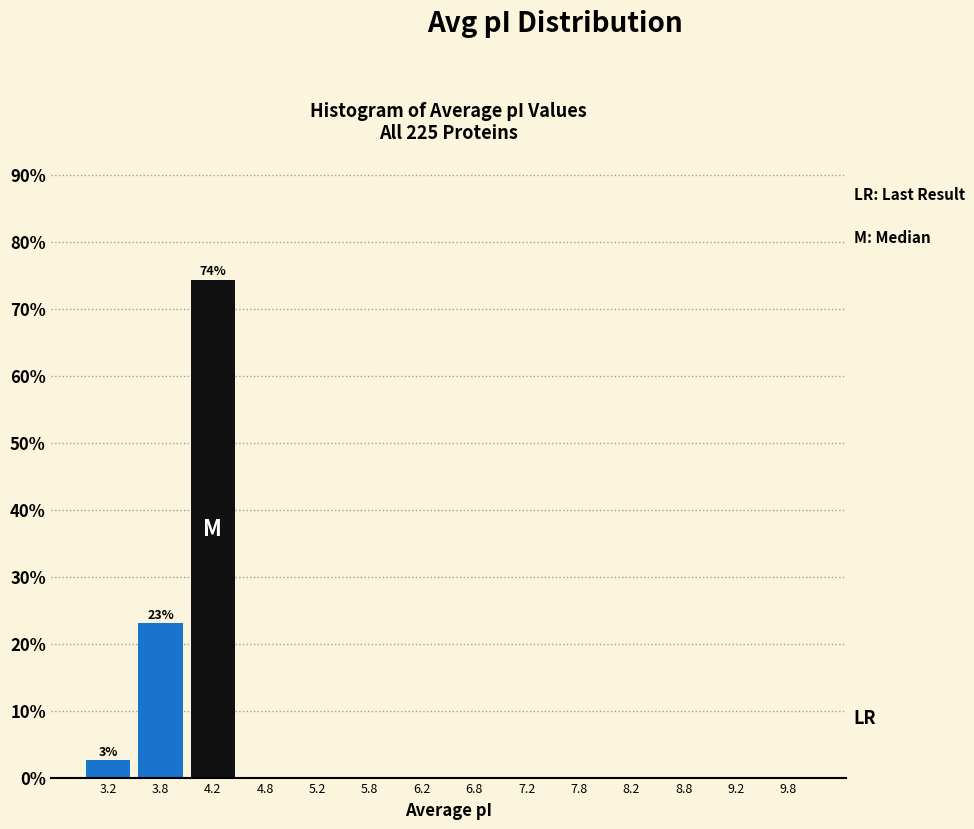

Over which range of the x-axis is the bar tallest?

4.0 to 4.5